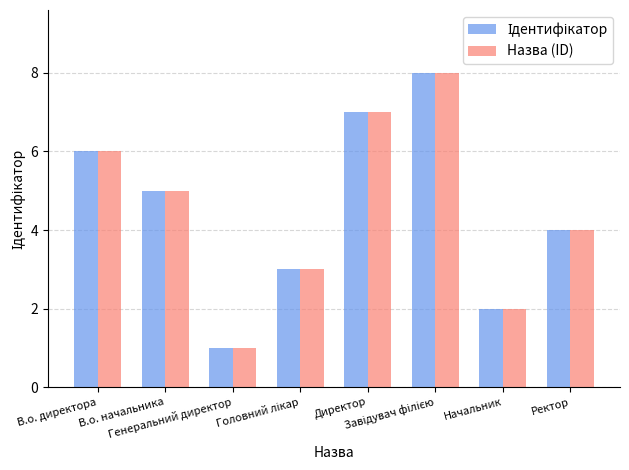

What is the difference between the second highest and minimum values in the Назва (ID) series?

6